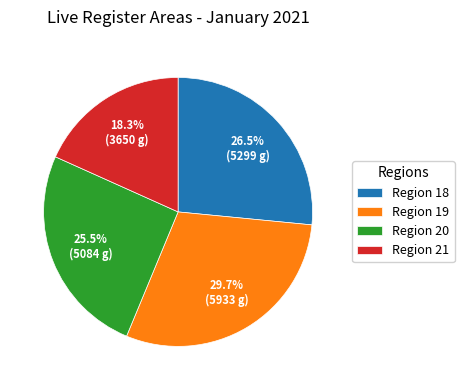

Does any single category account for the majority?

No